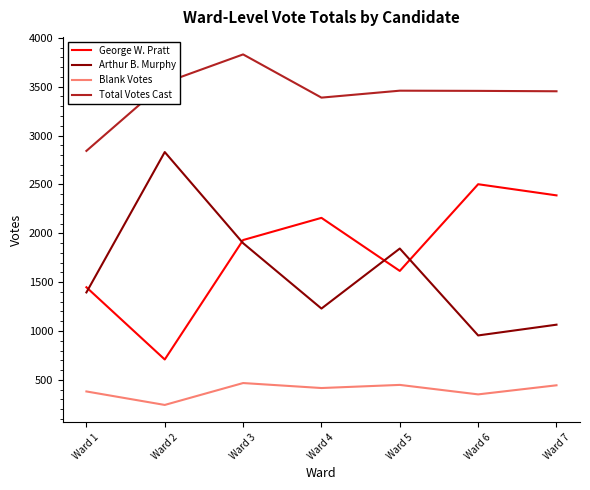

Which series has the largest total across all categories?

Total Votes Cast